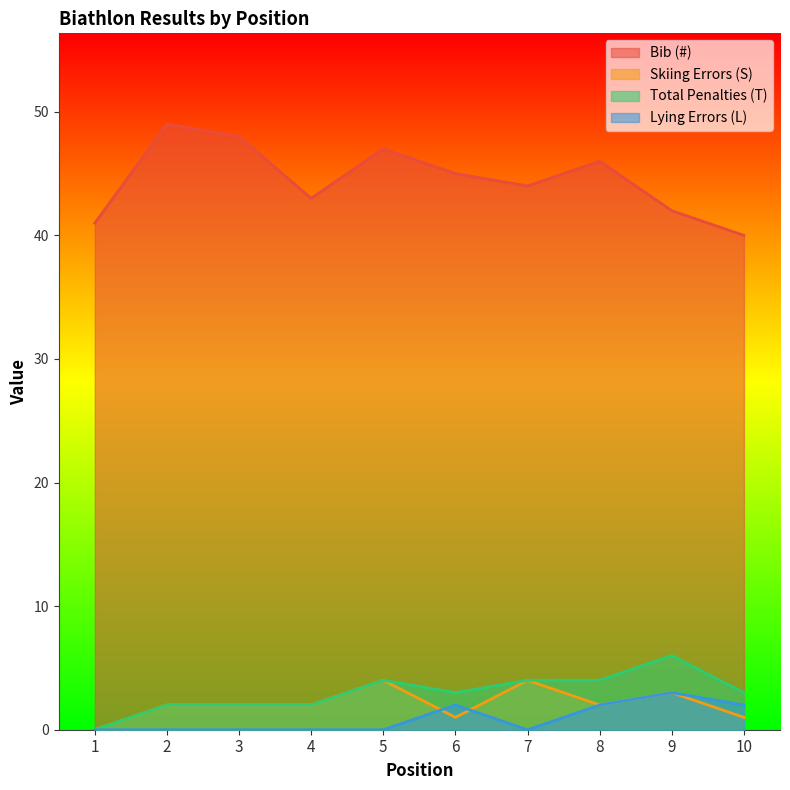

True or false: Lying Errors (L) has more than 0 points higher than both neighbors.

True